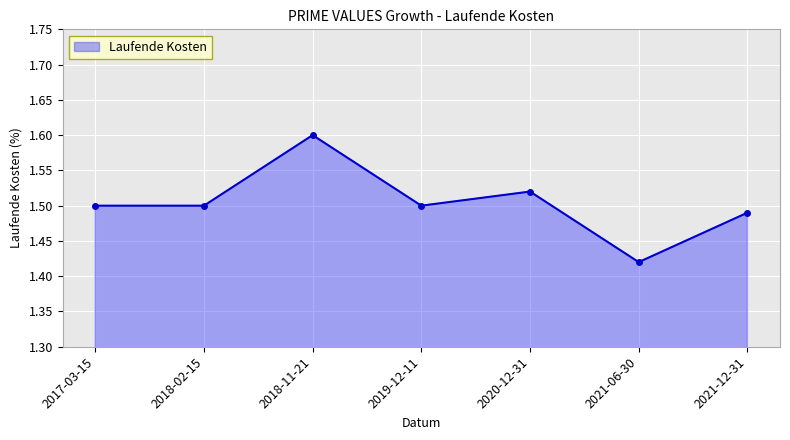

Count the values in the range 1 to 2.

7